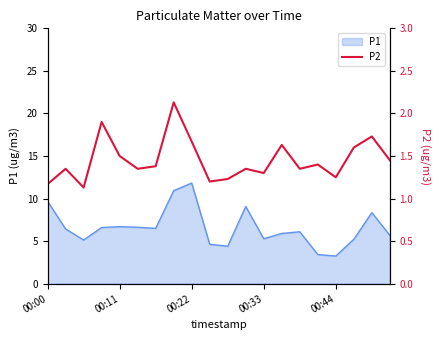

Reading left to right, extract all data points from this chart.

1.2	1.4	1.1	1.9	1.5	1.4	1.4	2.1	1.7	1.2	1.2	1.4	1.3	1.6	1.4	1.4	1.2	1.6	1.7	1.4